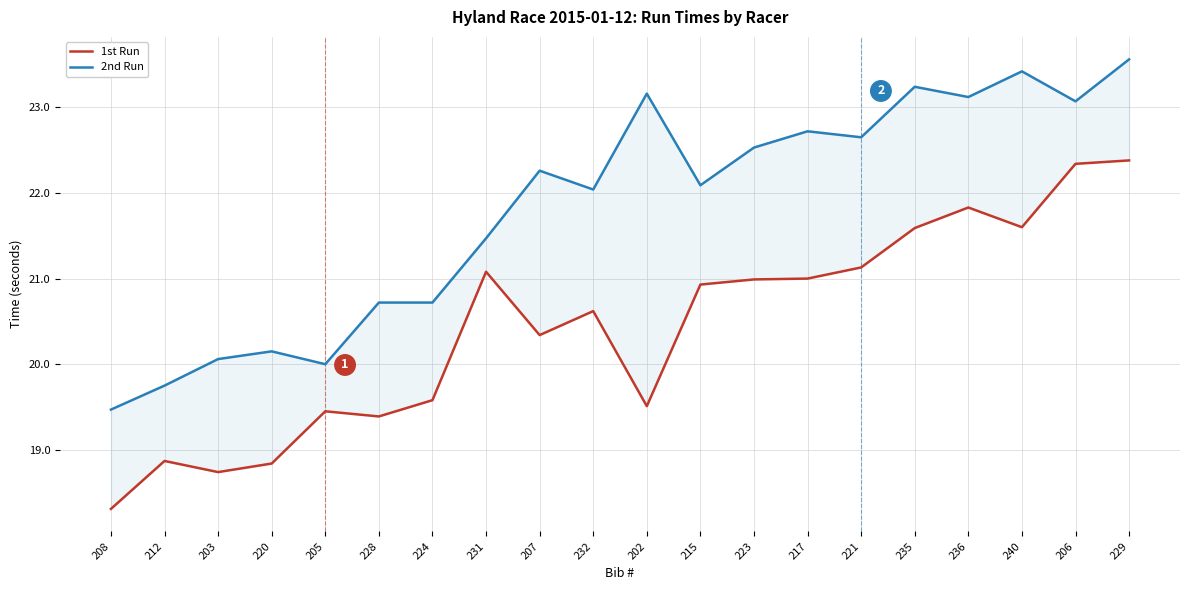

True or false: 1st Run has a value of 7.5 at 229.

False